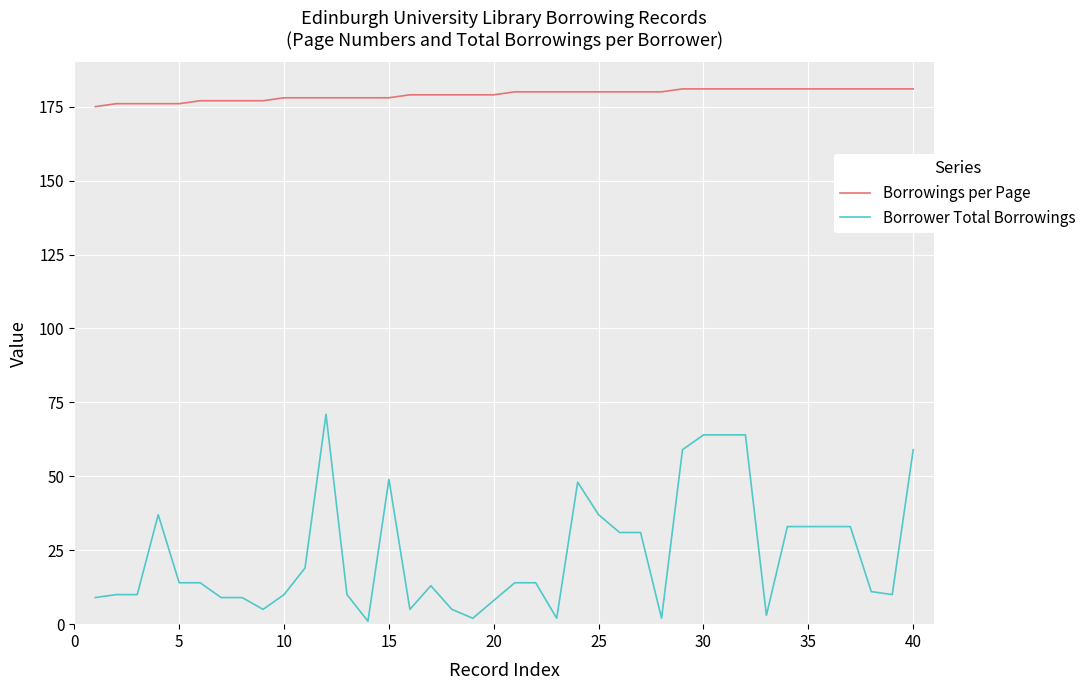

What is the highest value of the Borrower Total Borrowings series?

71